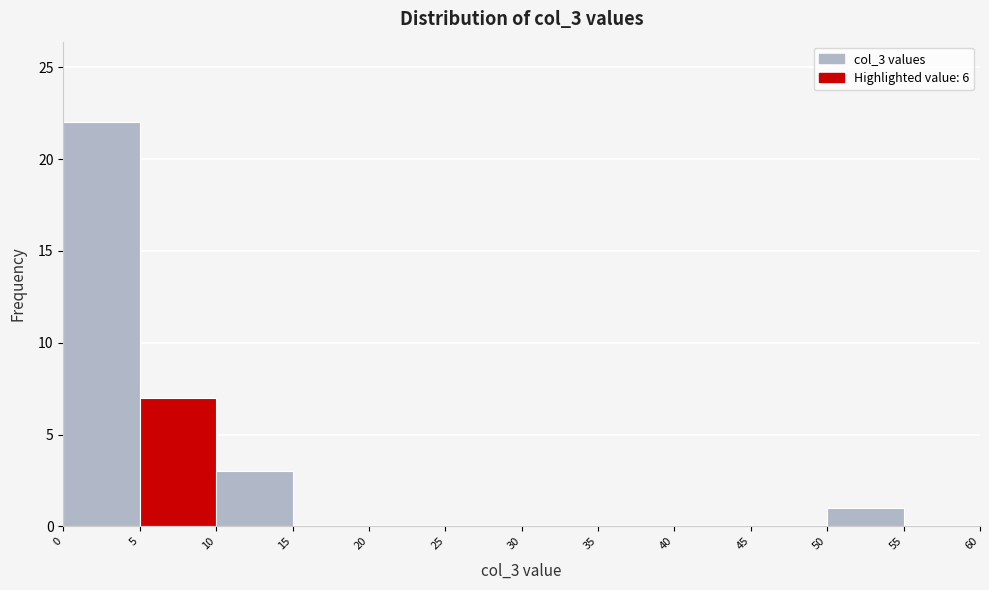

Which range on the x-axis has the tallest bar?

0 to 5